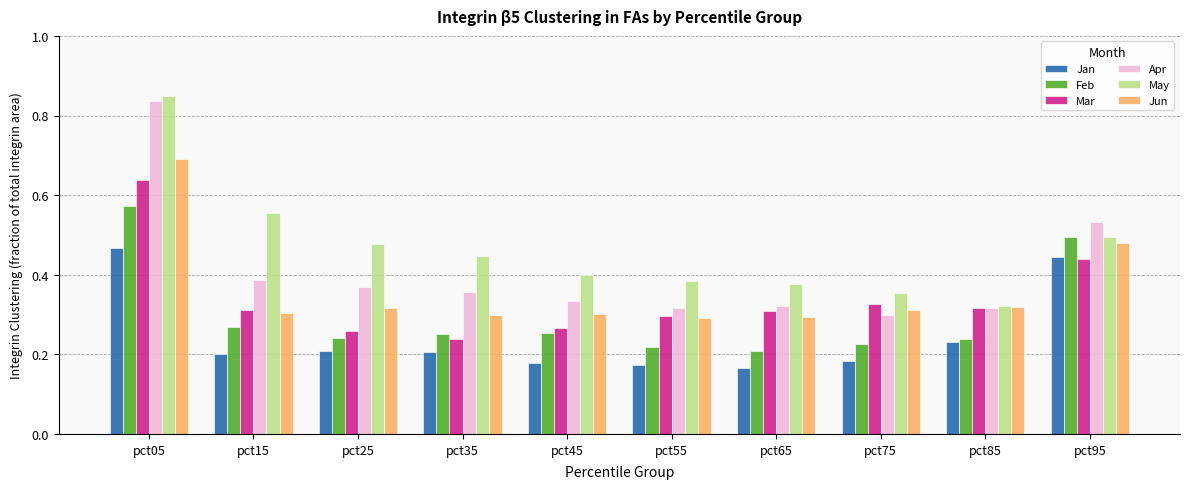

How many groups of bars are there?

10